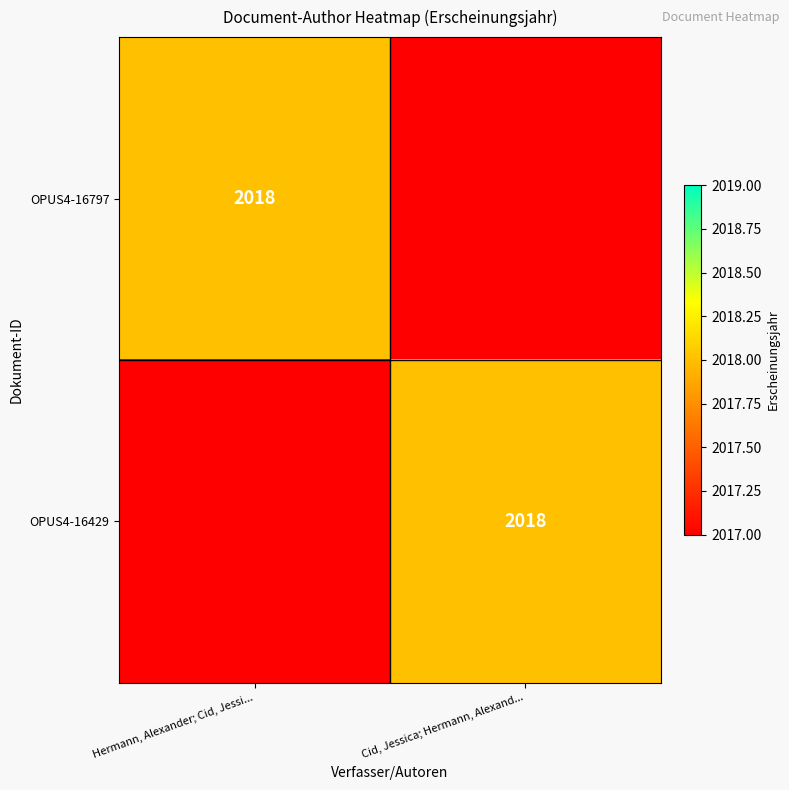

Between Hermann, Alexander; Cid, Jessi... and Cid, Jessica; Hermann, Alexand..., which is larger?

Cid, Jessica; Hermann, Alexand...